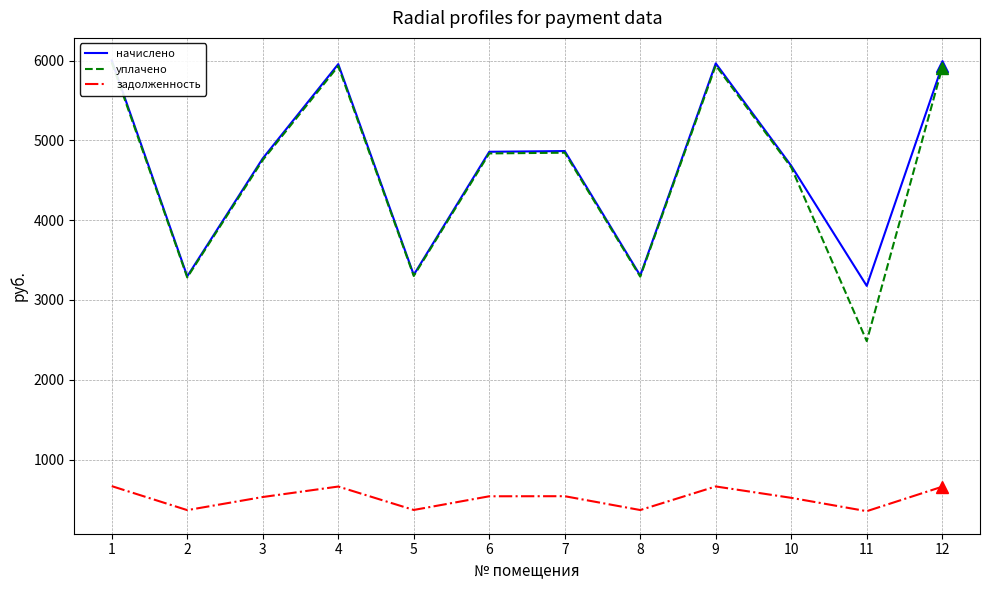

What is the difference between the second highest and second lowest values in the начислено series?

2668.7